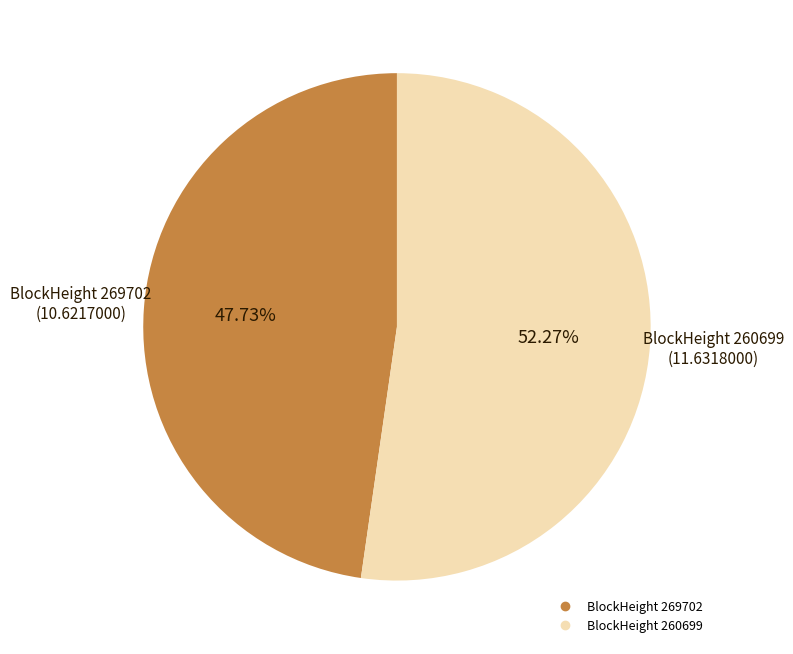

Is there any slice that represents more than half of the pie?

Yes